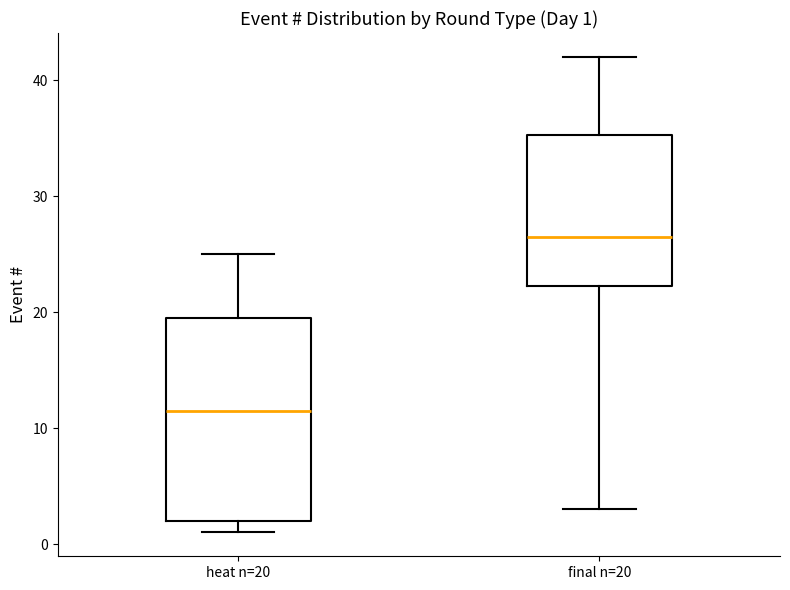

Which box is the tallest, from its lower edge to its upper edge?

heat n=20